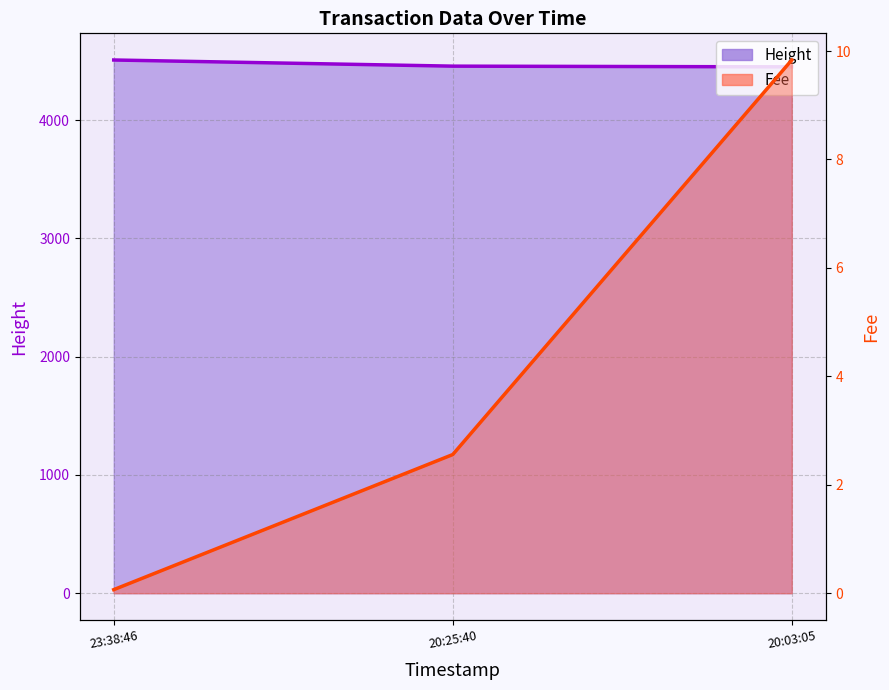

Rank the series by their maximum value, from lowest to highest.

Fee, Height